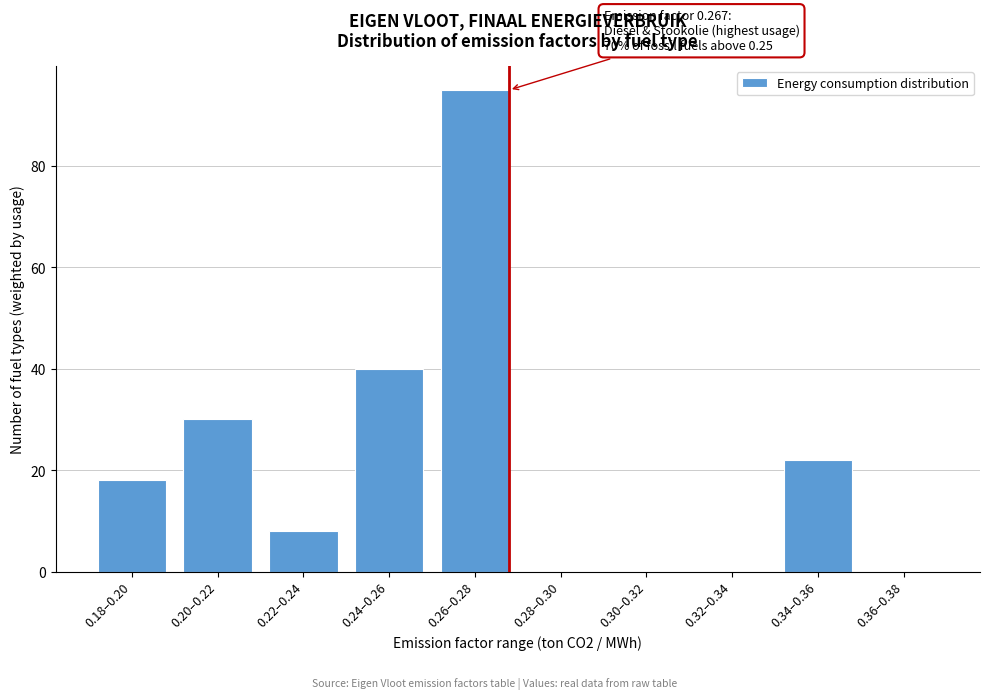

Reading left to right, list all the values displayed in this chart.

0.18–0.20=18	0.20–0.22=30	0.22–0.24=8	0.24–0.26=40	0.26–0.28=95	0.28–0.30=0	0.30–0.32=0	0.32–0.34=0	0.34–0.36=22	0.36–0.38=0